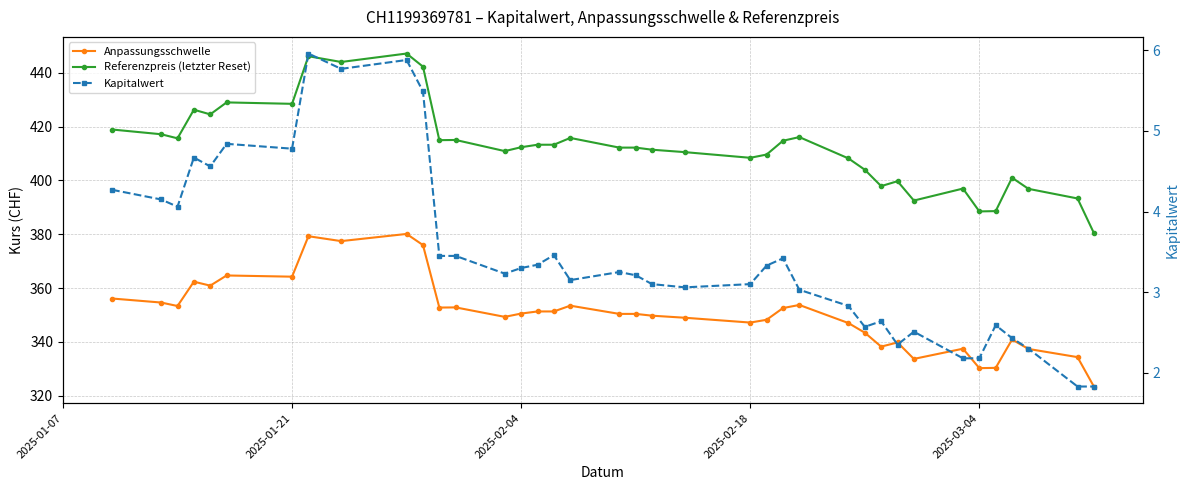

The value of Anpassungsschwelle at 2025-01-21 is 534.8. True or false?

False